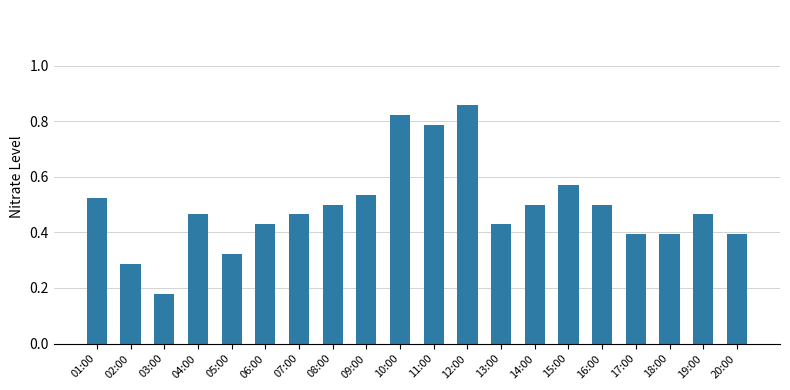

How many bars are there in total?

20